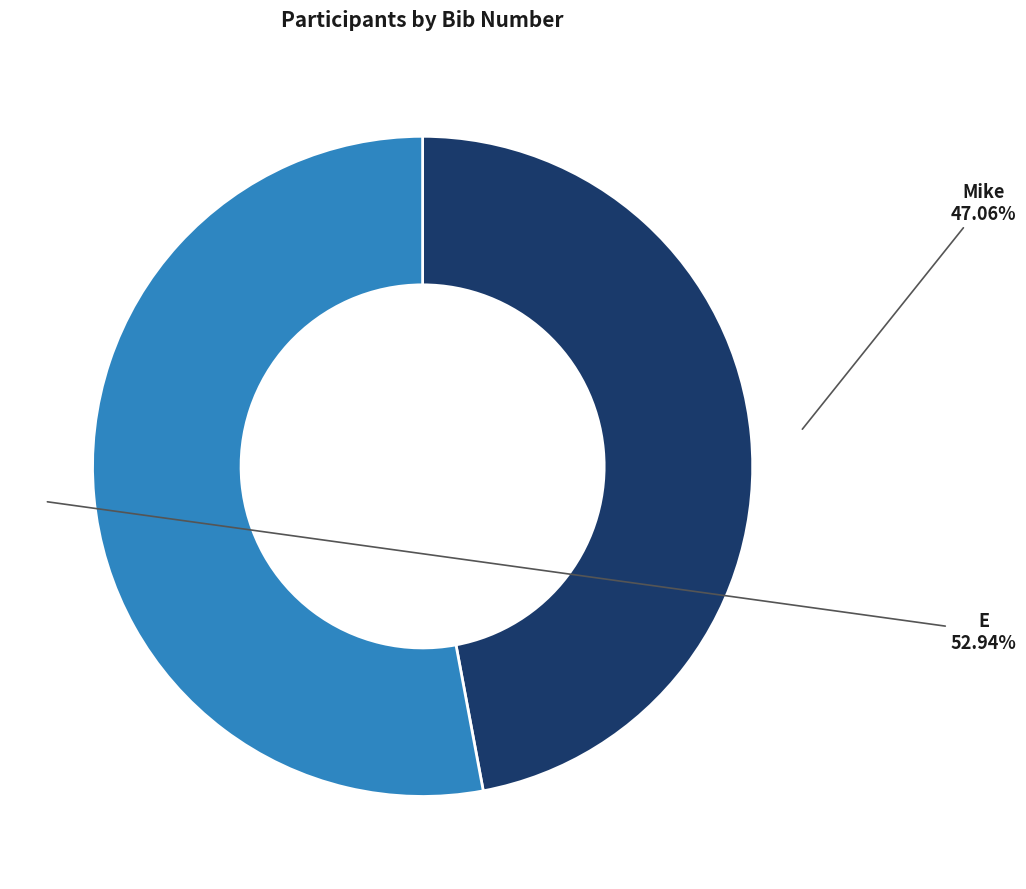

What is the largest slice in the pie chart?

E